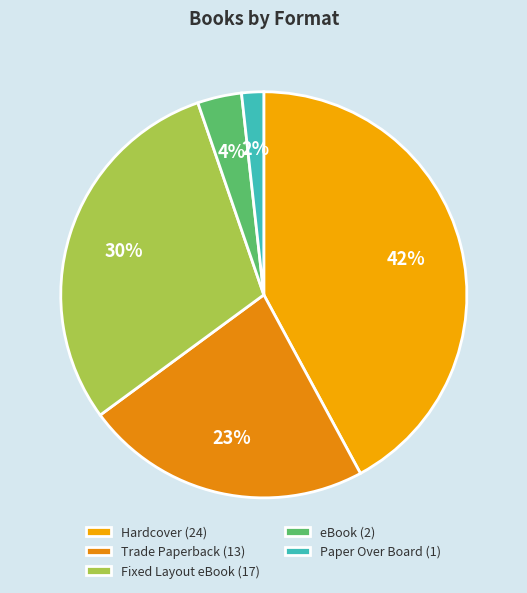

Does eBook account for over 50% of the chart?

No